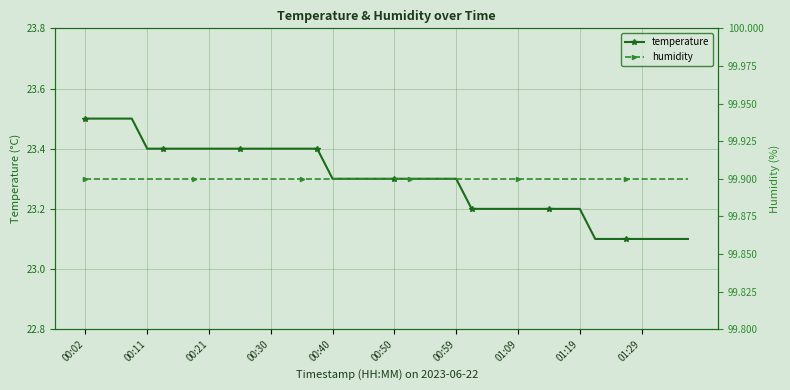

True or false: humidity has a value of 50.6 at 30.

False